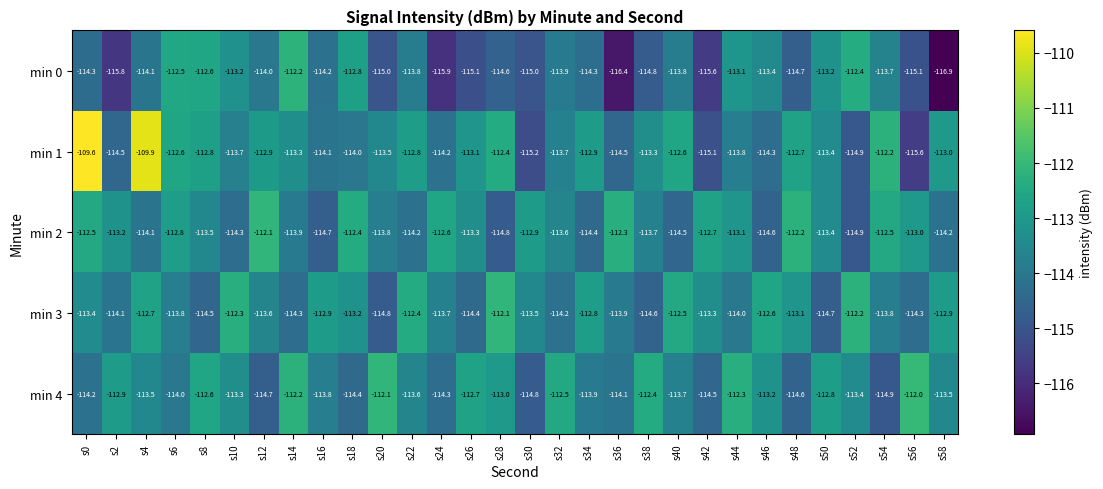

What is the minimum value shown in the chart?

-116.9